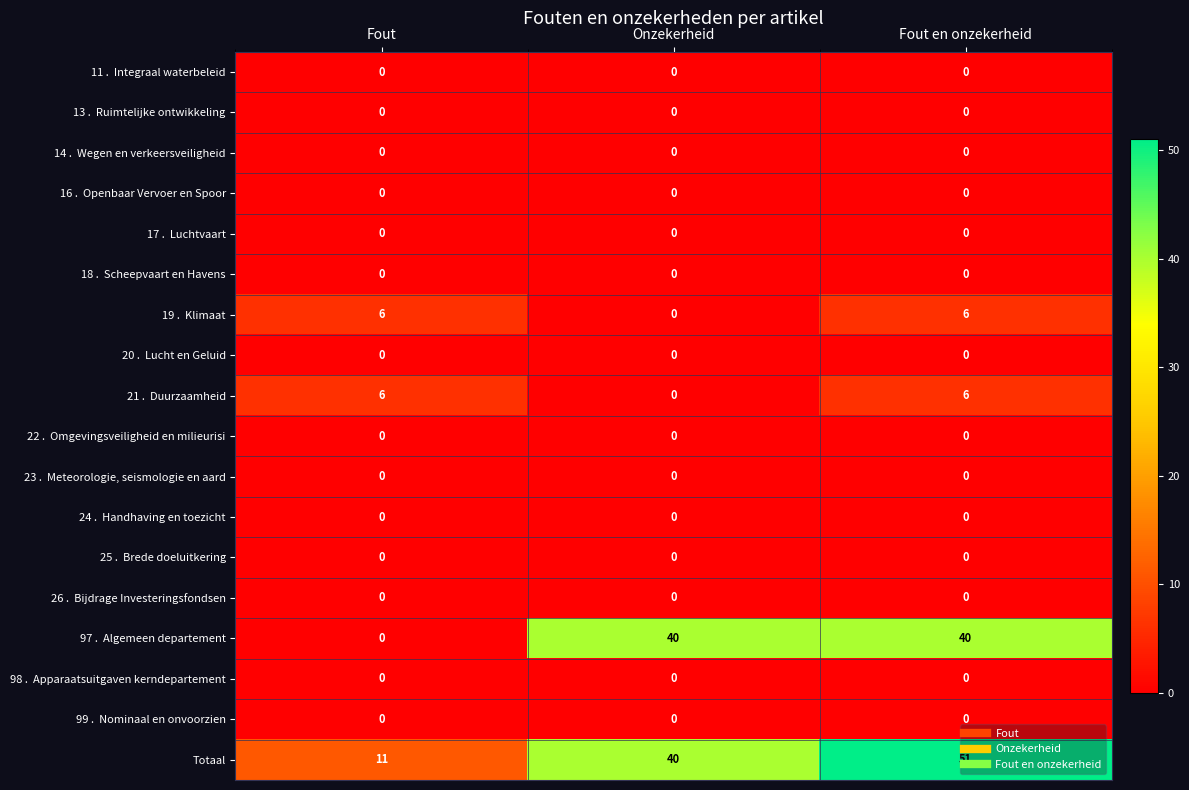

What is the maximum value shown in the chart?

51